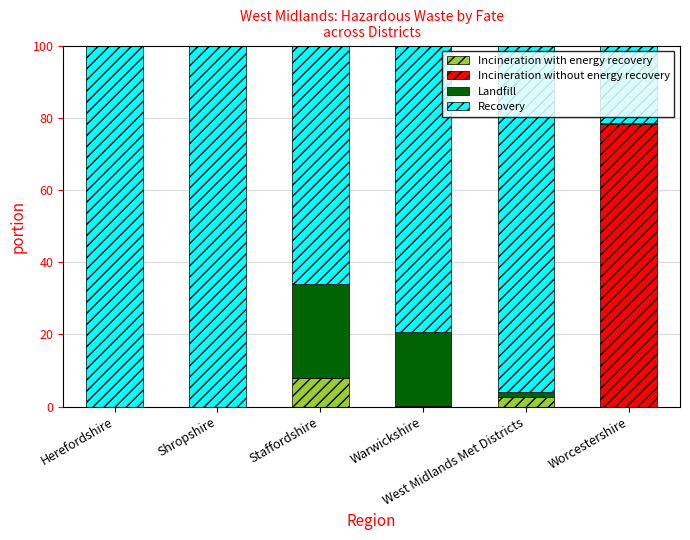

What is the highest value of the Incineration with energy recovery series?

8.0